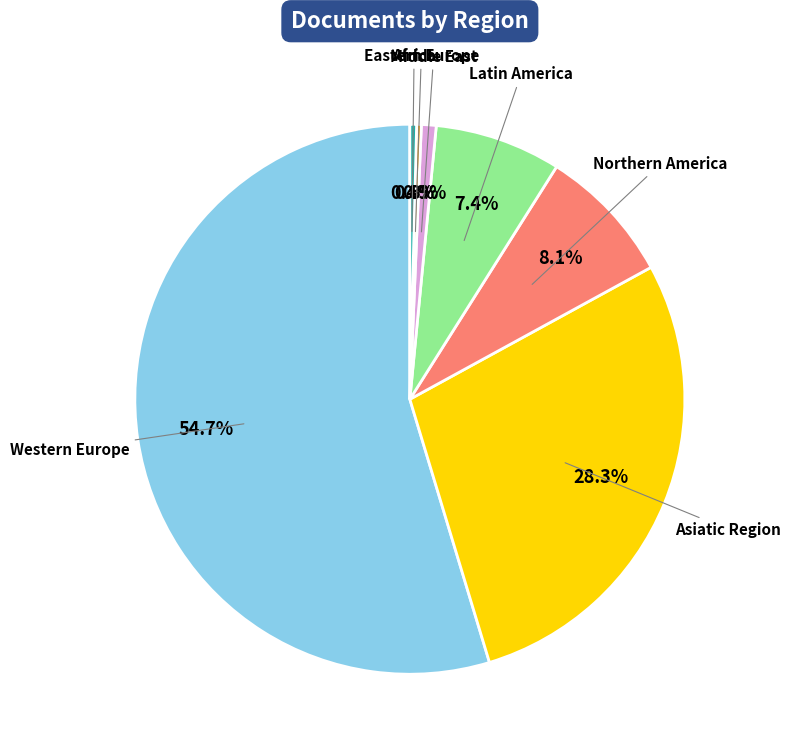

Does any single category account for the majority?

Yes